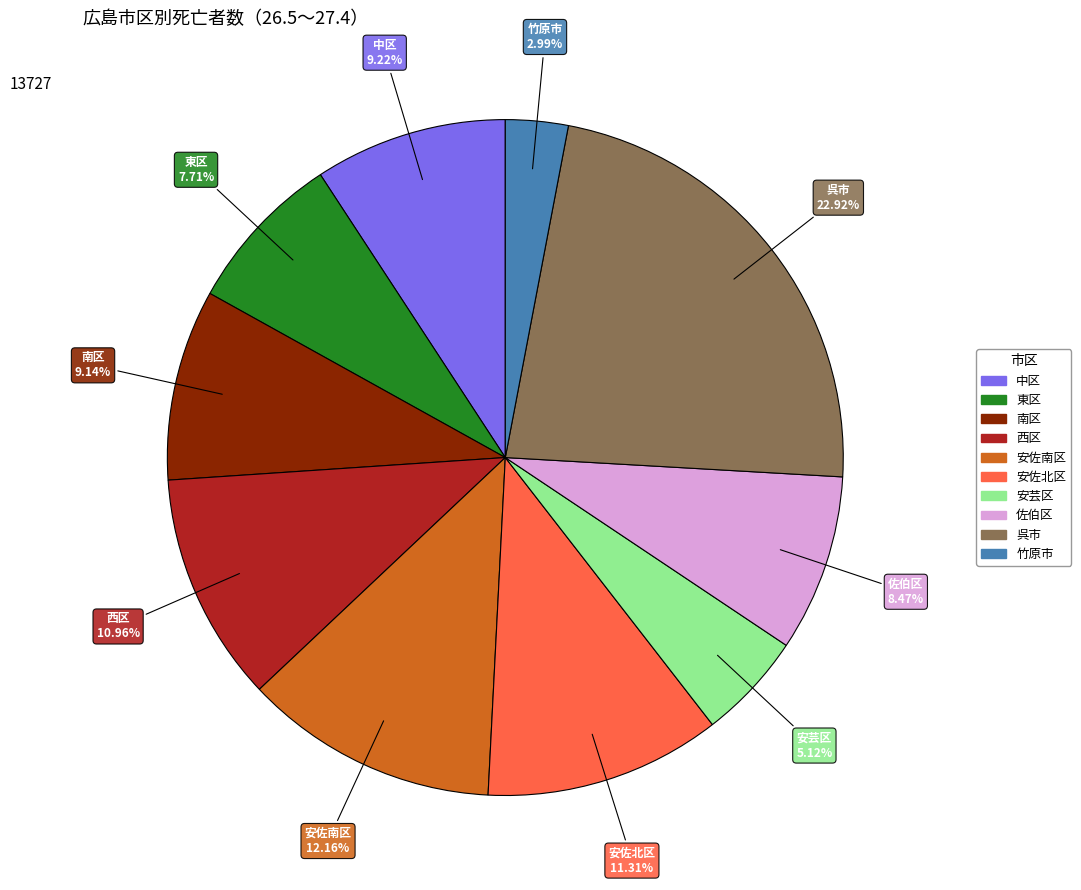

Is there any slice that represents more than half of the pie?

No